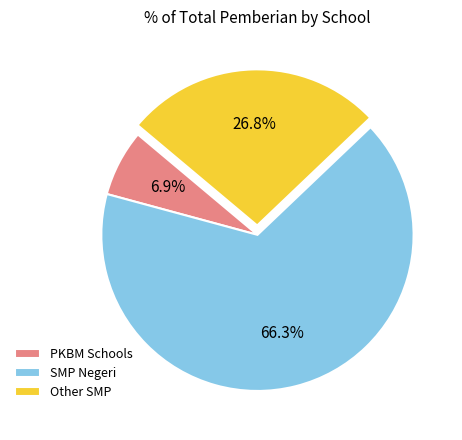

What is the ratio of the value at SMP Negeri to the value at Other SMP?

2.5